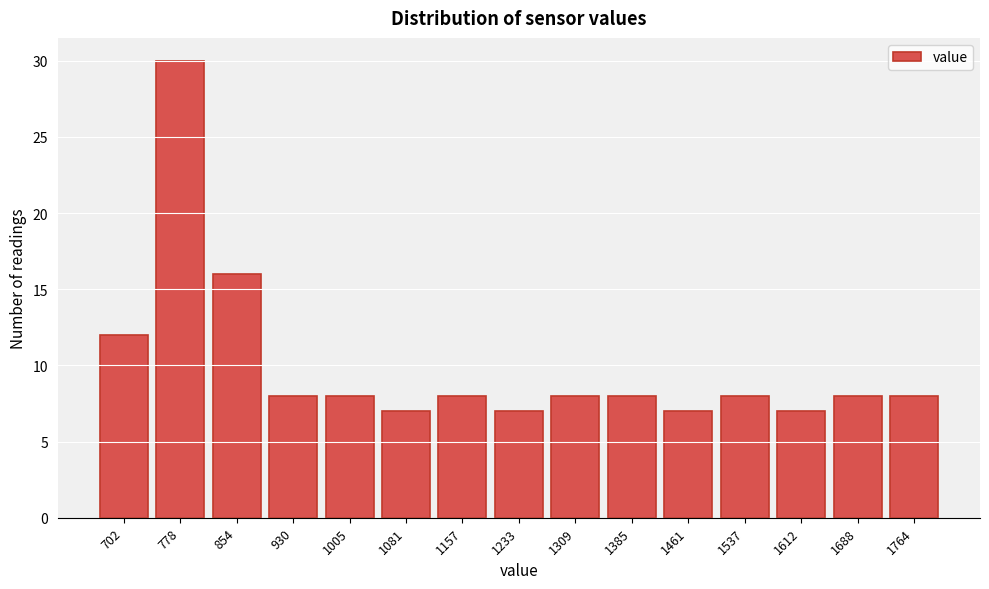

Reading left to right, list all the values displayed in this chart.

12	30	16	8	8	7	8	7	8	8	7	8	7	8	8